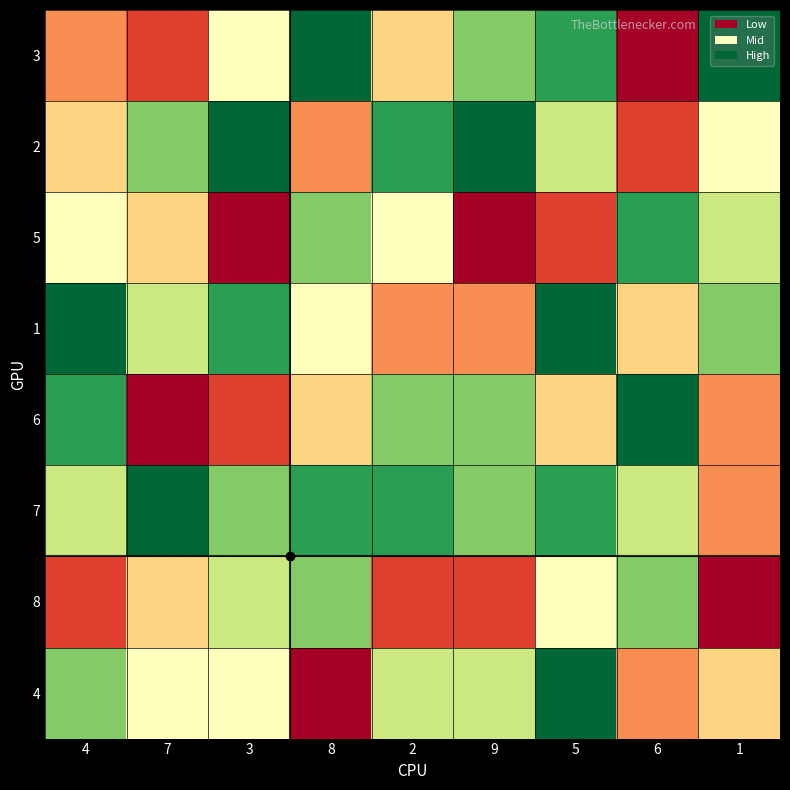

What is the difference between the highest and lowest values at 5?

7